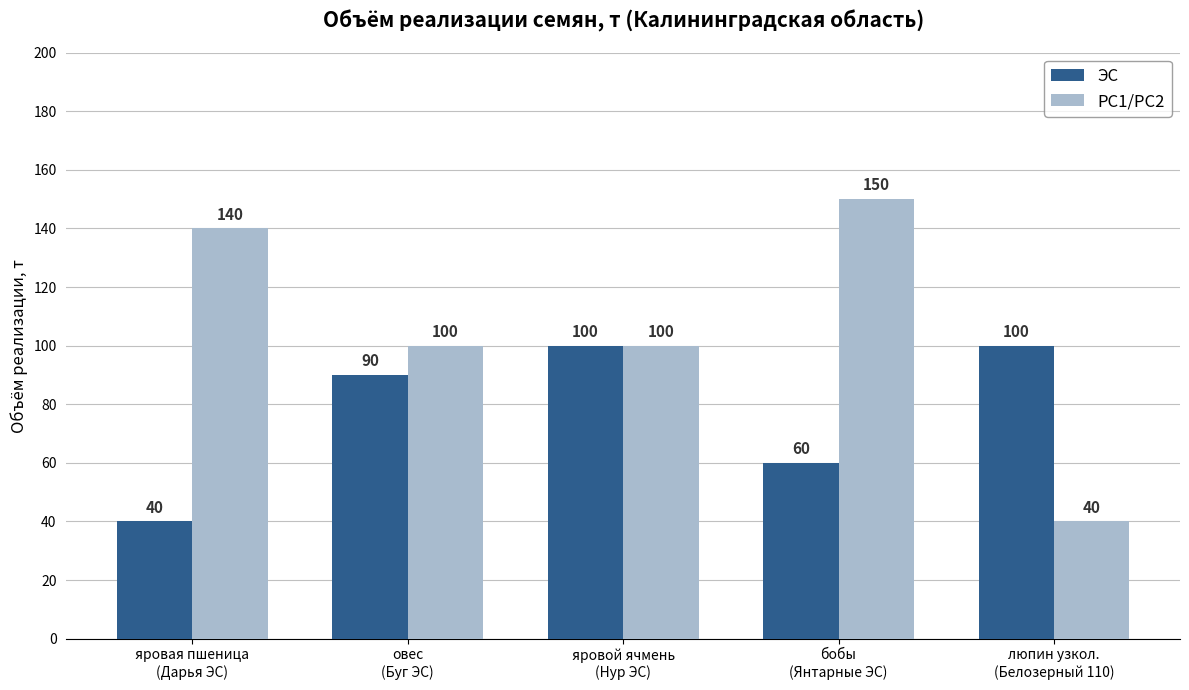

What are all the series names shown in the legend?

ЭС, РС1/РС2